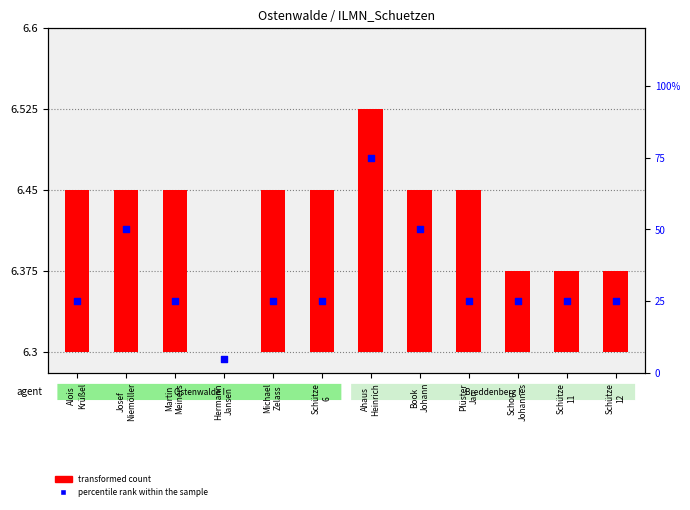

Which series reaches the maximum Y coordinate?

percentile rank within the sample